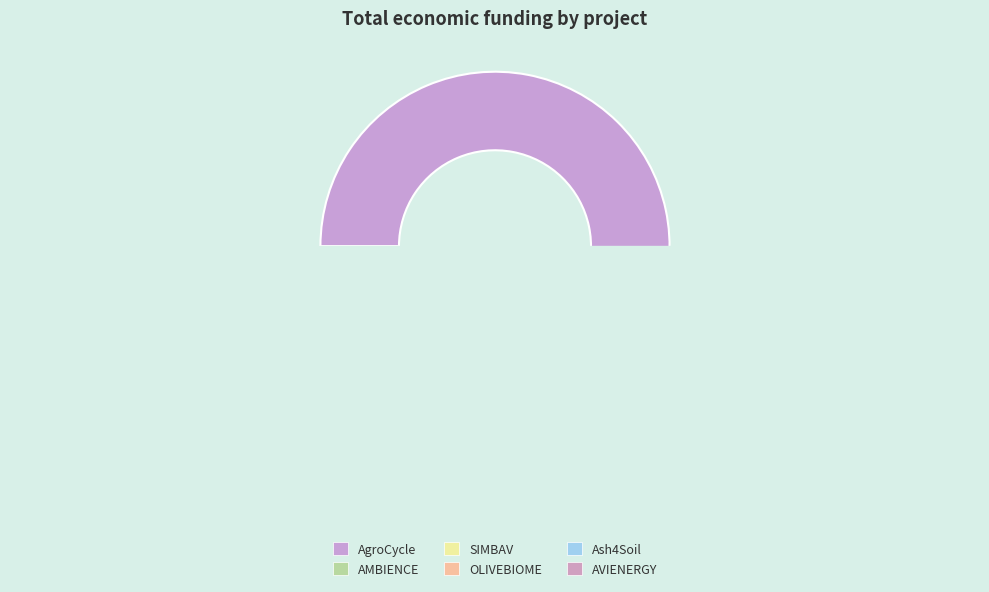

Does AgroCycle represent more than half of the total?

Yes